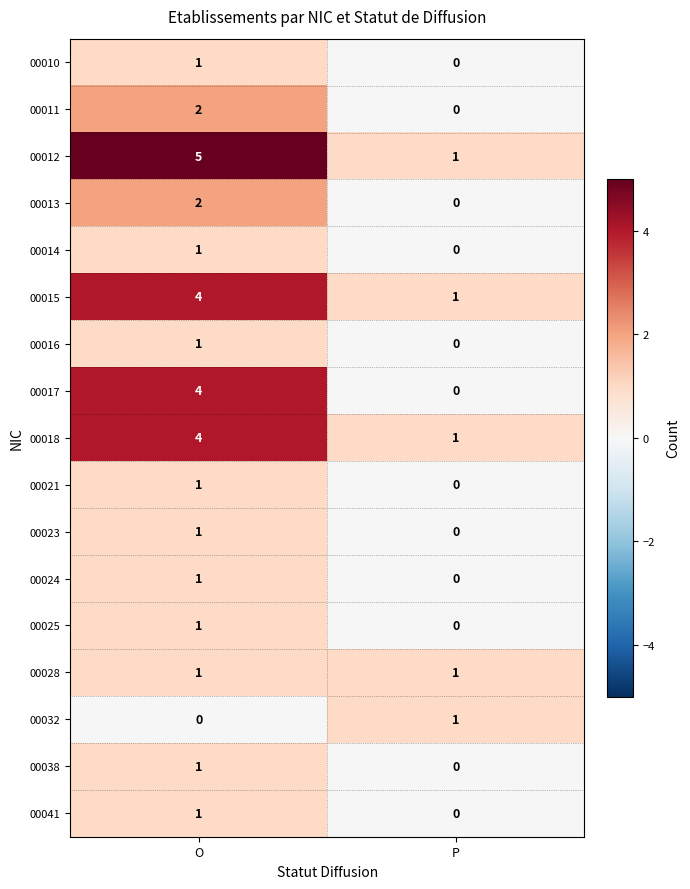

True or false: 00015 has a value of 4 at O.

True